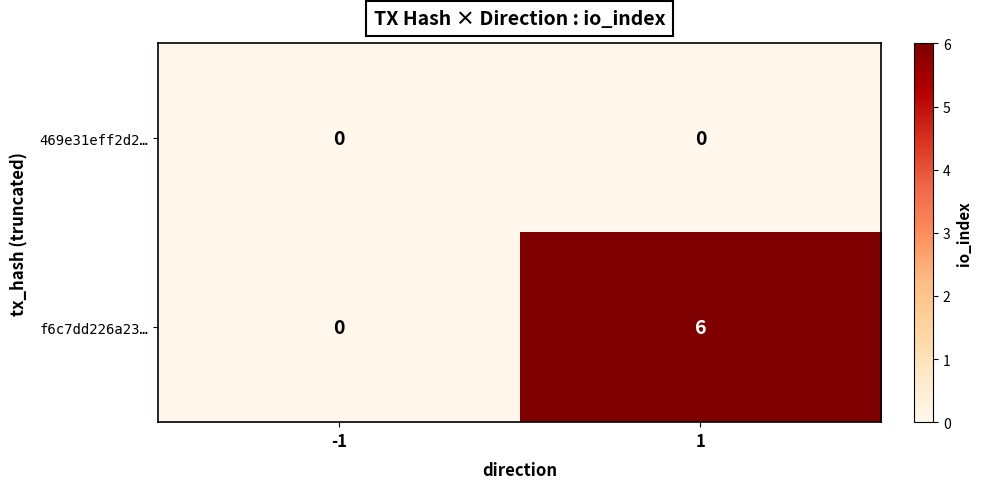

What is the total value across all series at 1?

6